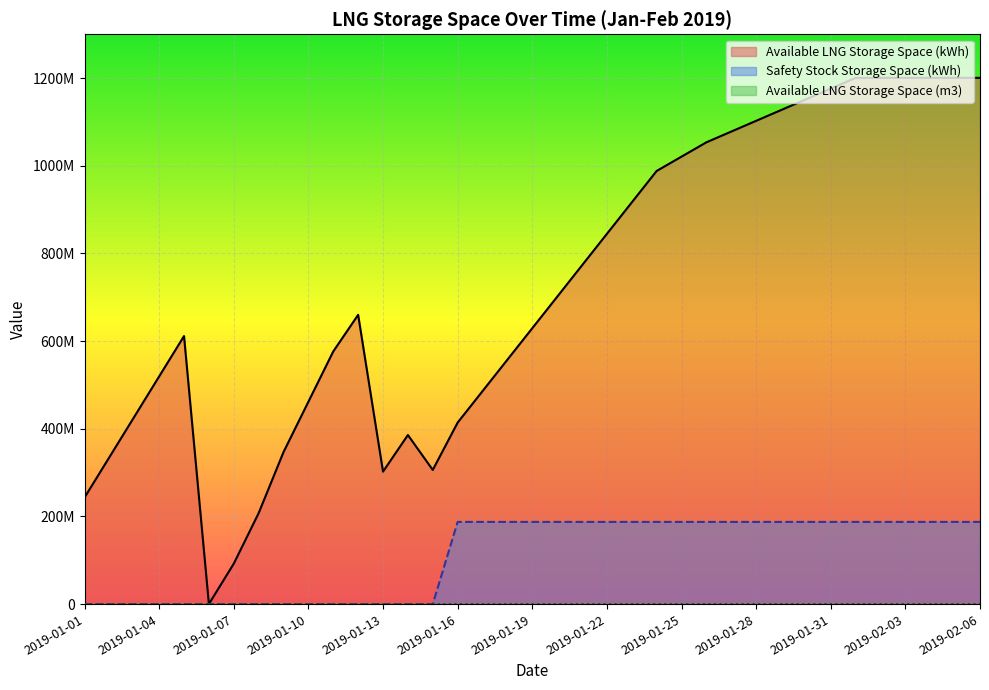

What is the total value across all series at 2019-01-18?

745360767